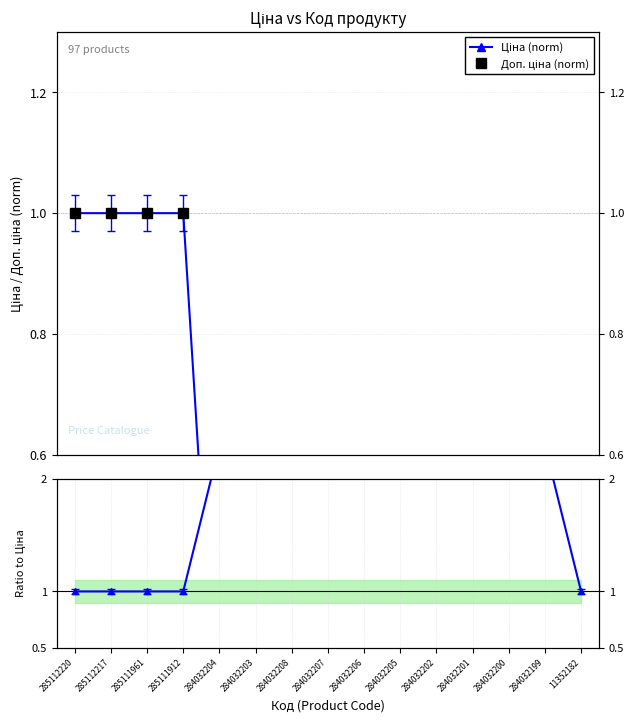

At how many categories does at least one series exceed 2?

10